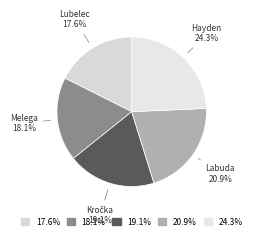

What is the smallest slice in the pie chart?

Lubelec Ladislav